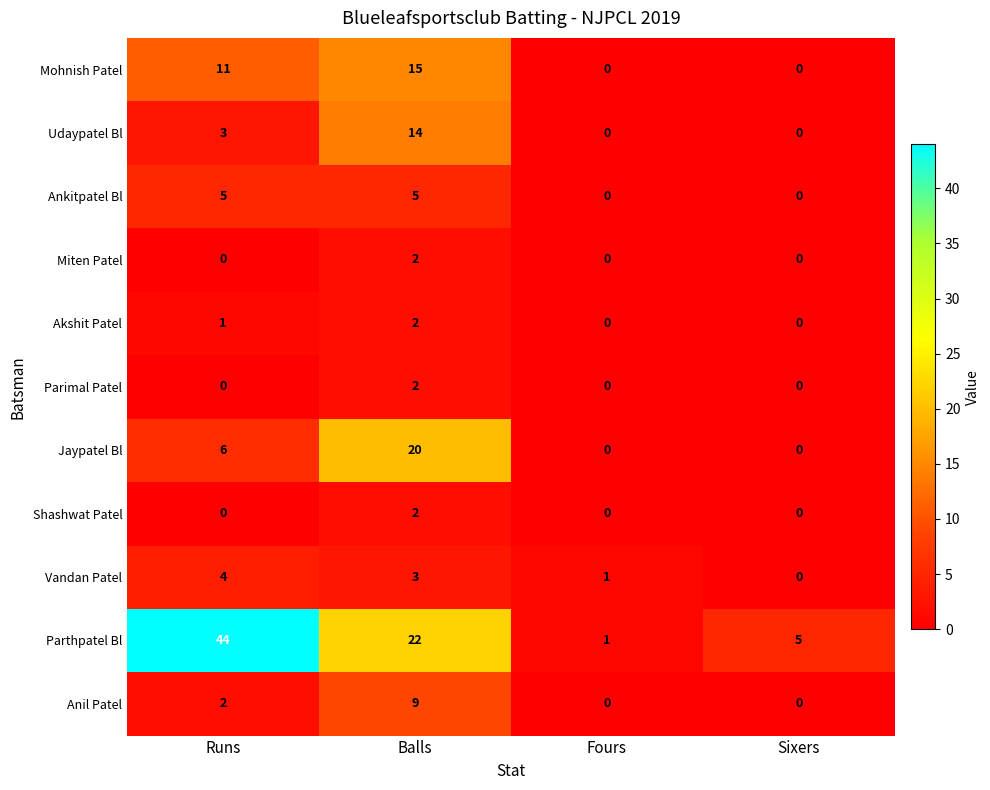

How many values in Mohnish Patel are above zero?

2